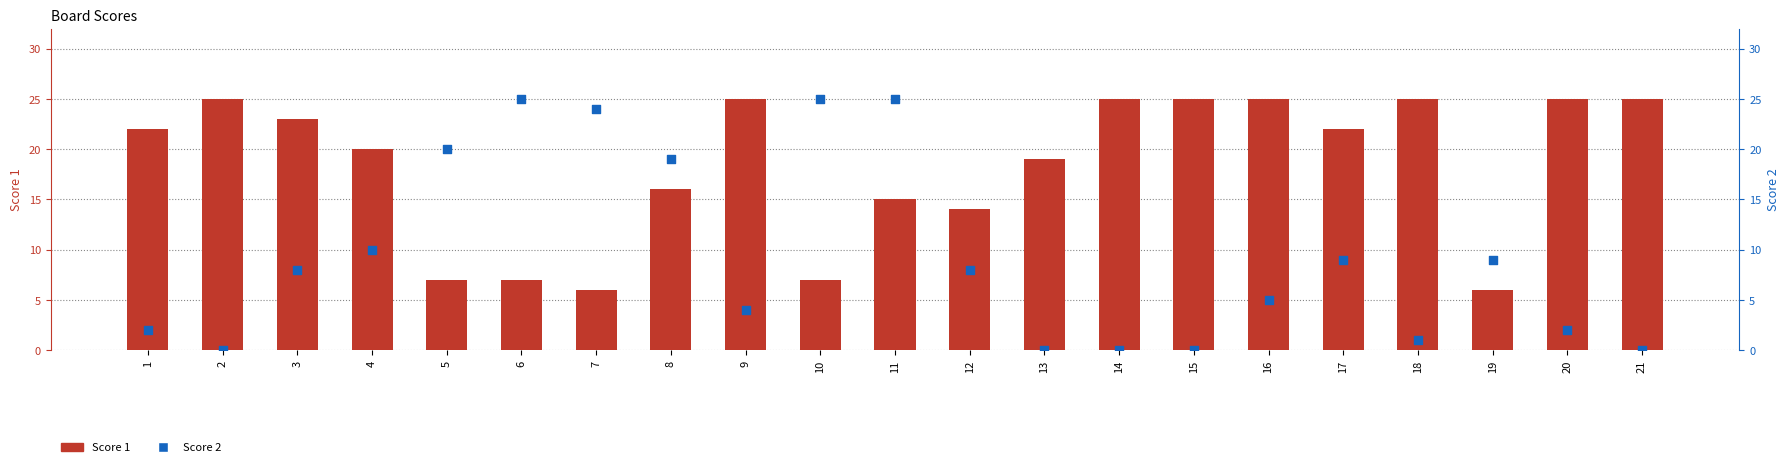

Which series has the largest Y range (max minus min)?

Score 2